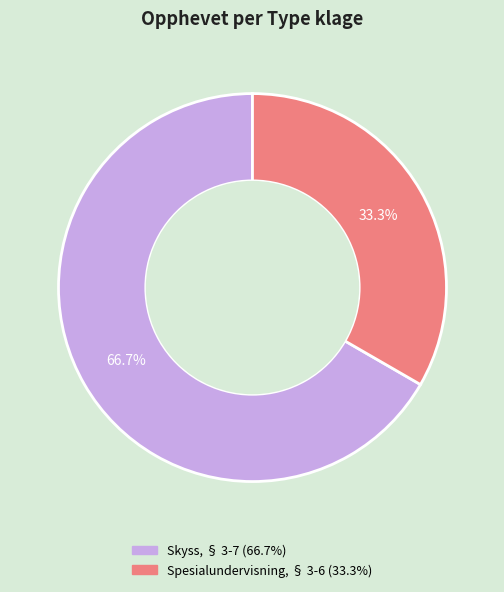

Does any single category account for the majority?

Yes